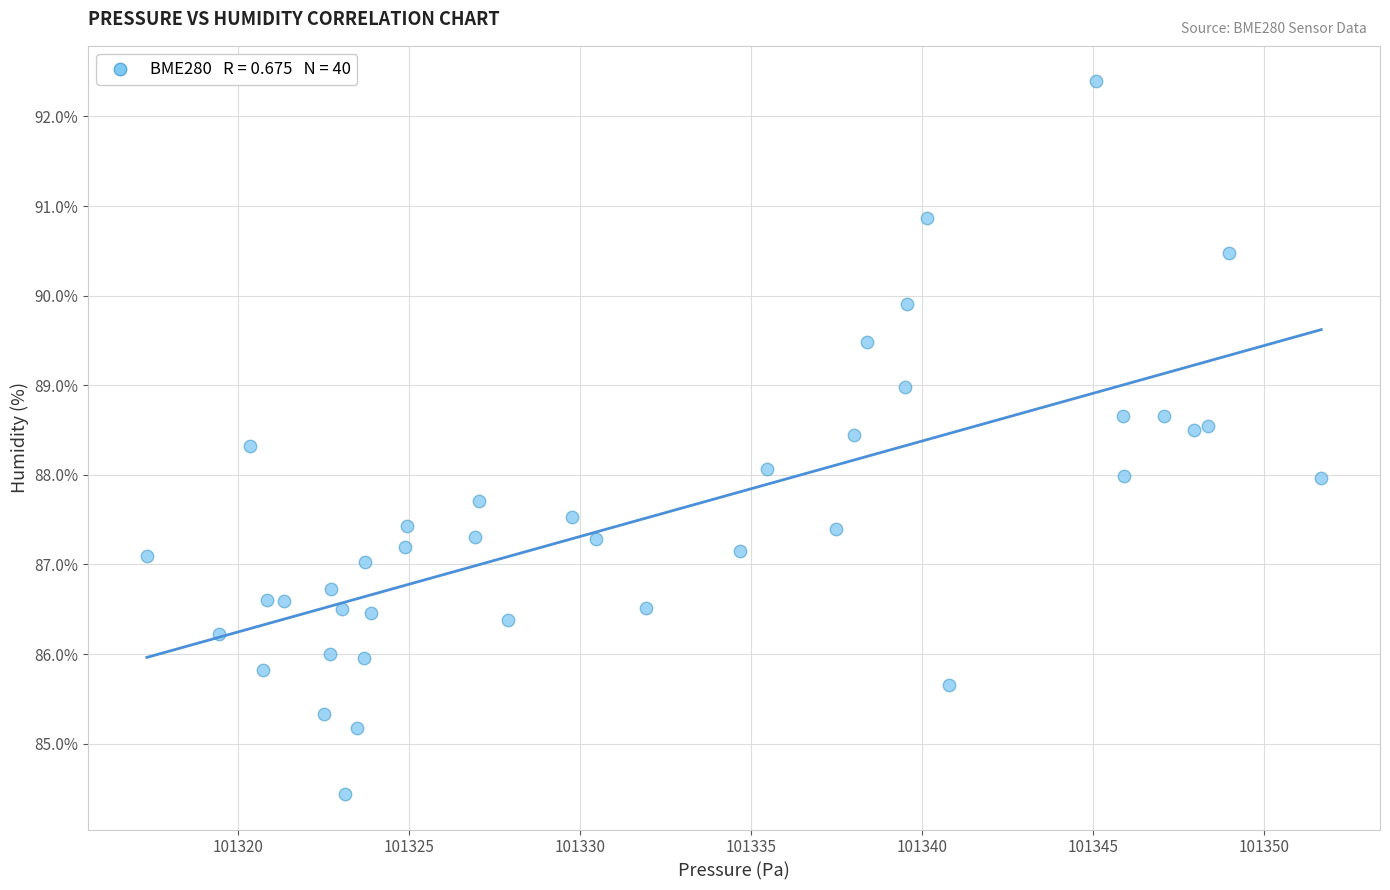

What is the range of X values (max minus min)?

34.4